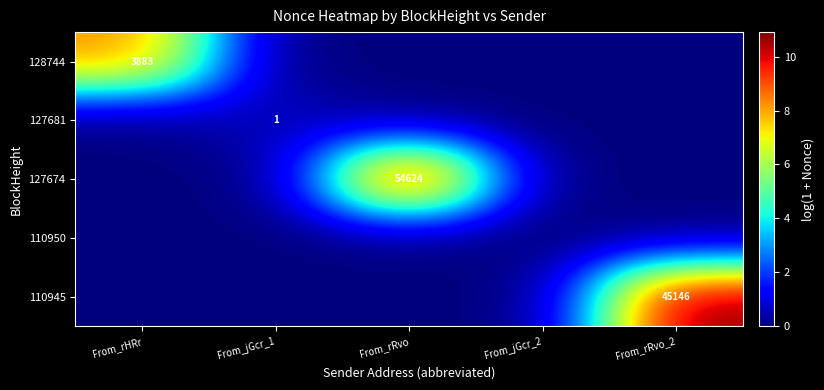

True or false: 128744 has a value of 3883 at From_rHRr.

True